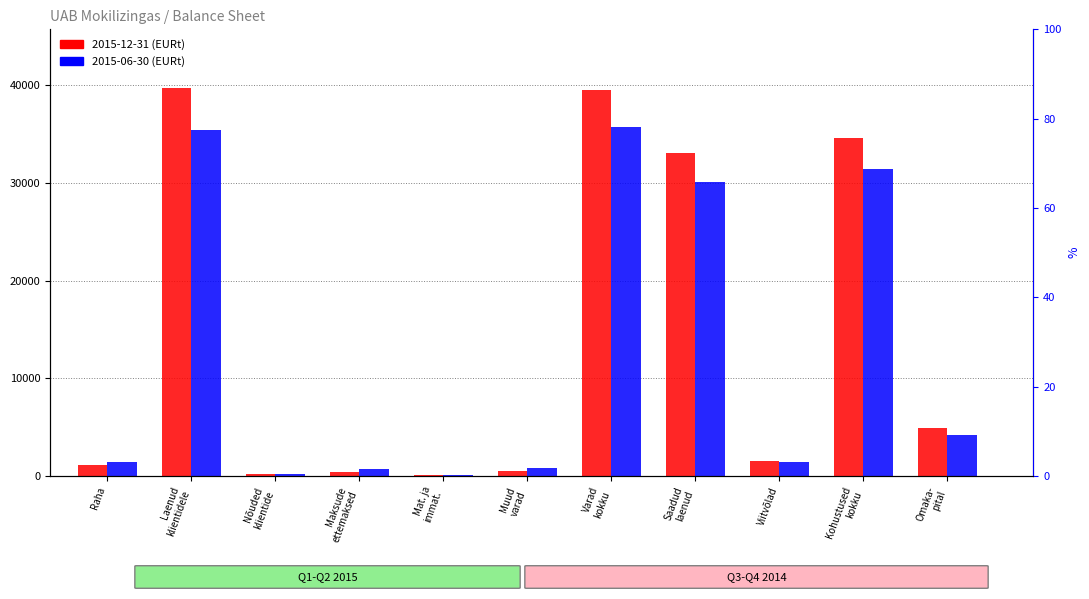

Count the number of data series in this chart.

2